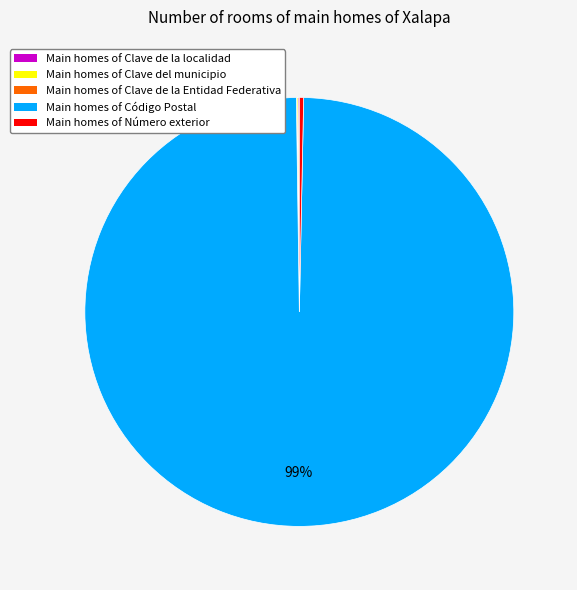

The Main homes of Código Postal slice represents 99% of the pie. True or false?

True